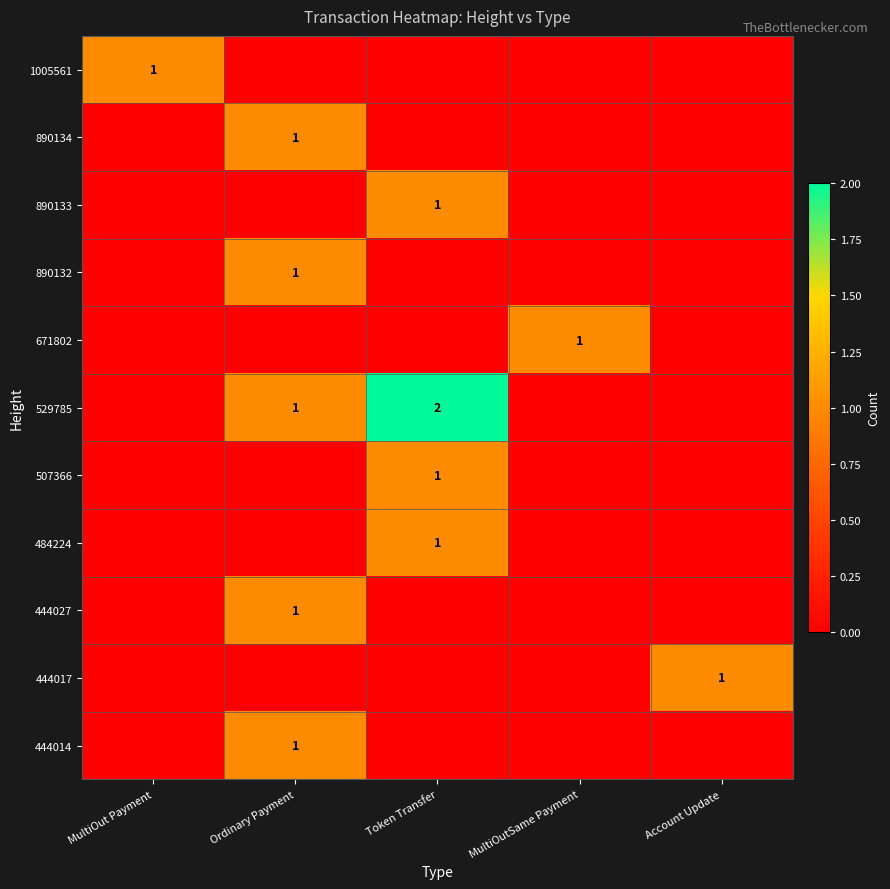

Which label corresponds to the smallest value in the chart?

Ordinary Payment